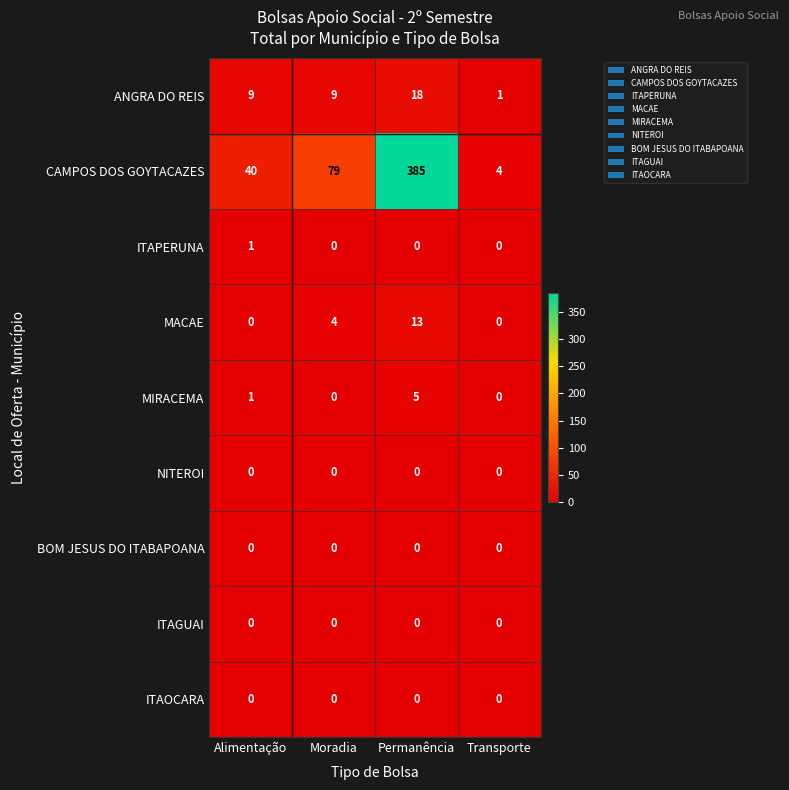

What value does the ANGRA DO REIS series have at Moradia, to the nearest 5?

10